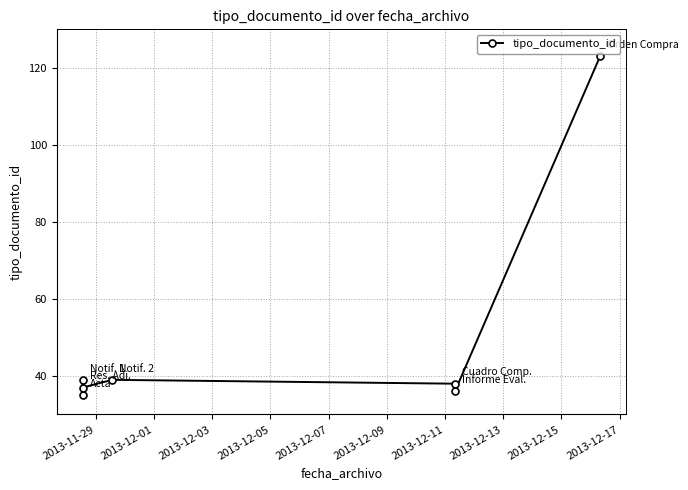

What is the sum of the values at 2013-12-09 and 2013-12-07?

74